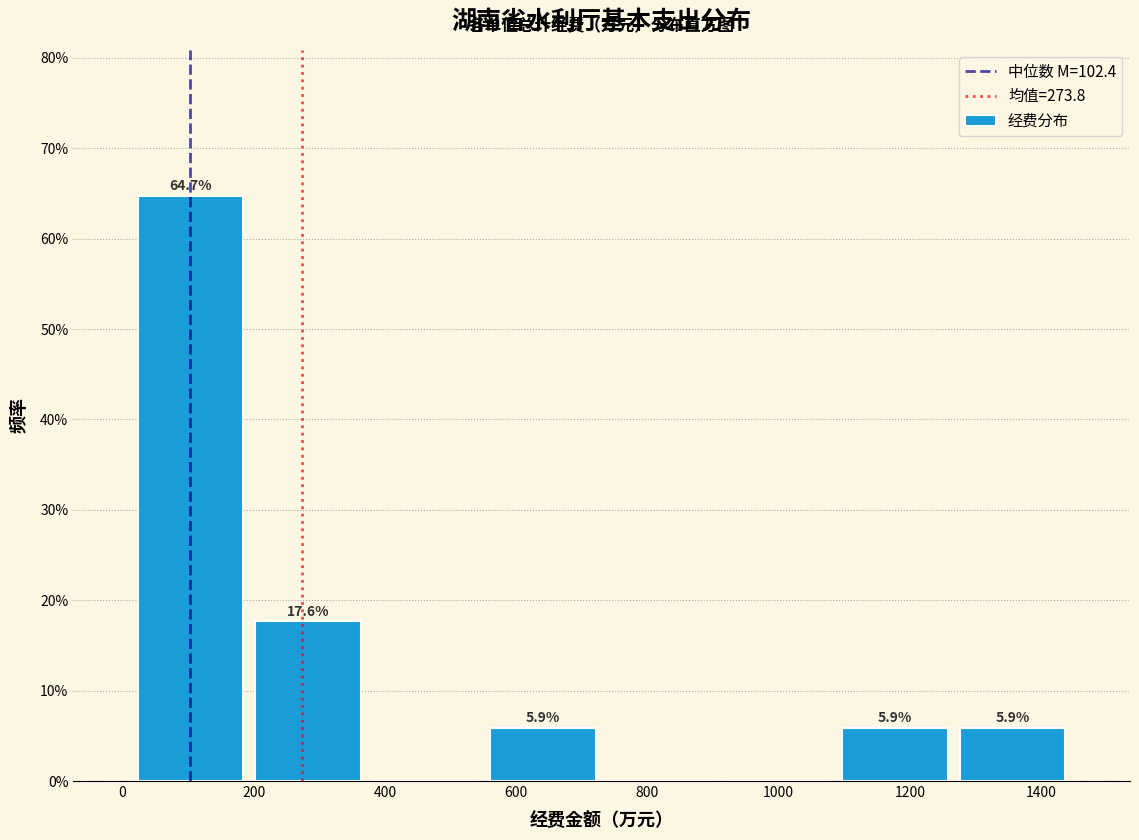

Which range on the x-axis has the tallest bar?

20 to 200